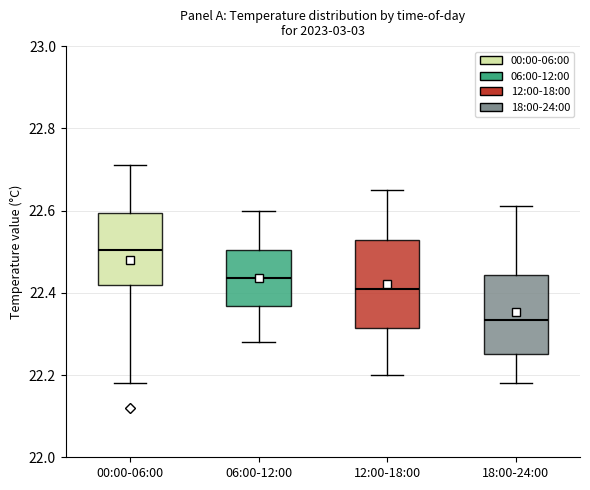

Where does the lower whisker of the box for 00:00-06:00 end on the y-axis? The values are not printed on the chart, so give them approximately, as read against the axis.

22.18